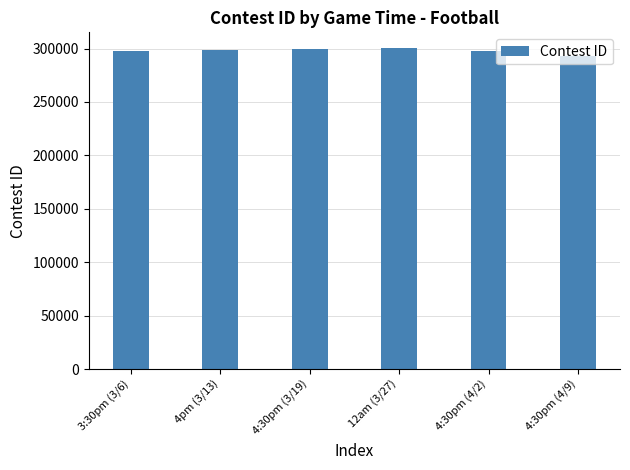

How many categories are shown in the chart?

6